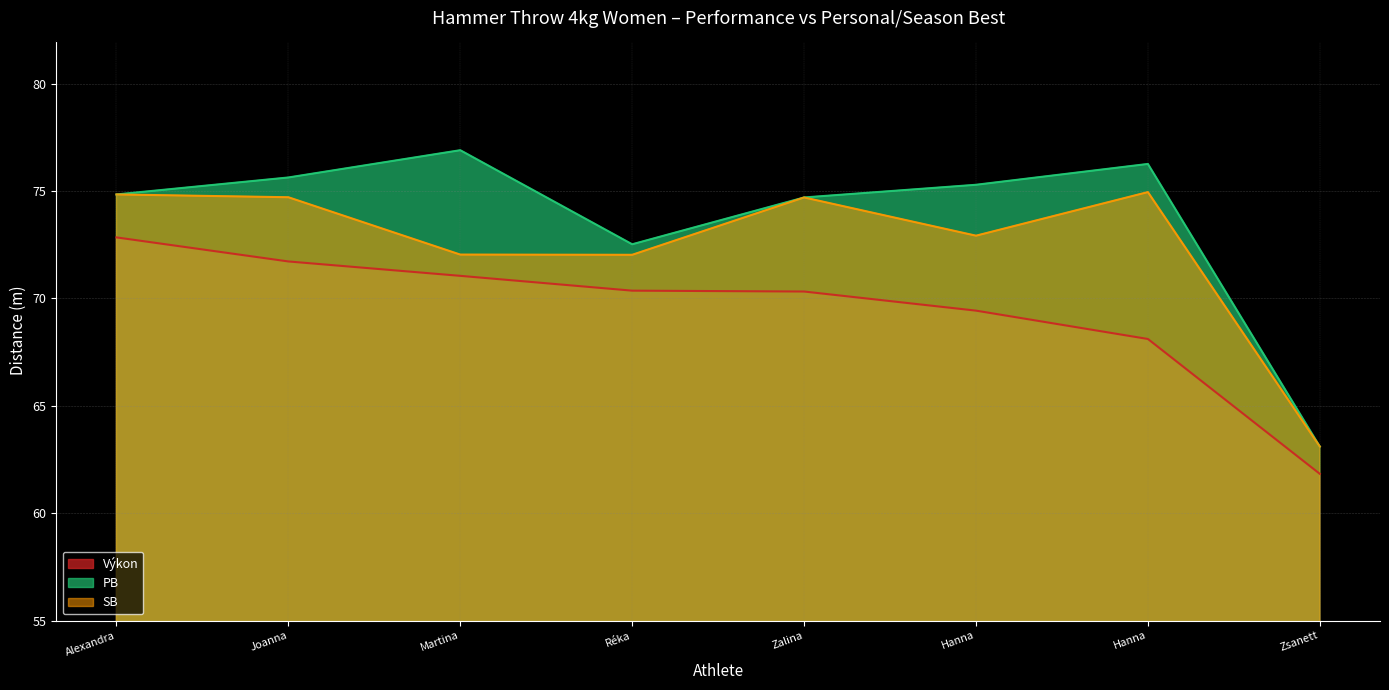

At Zalina, list the series in order from largest to smallest.

PB, SB, Výkon